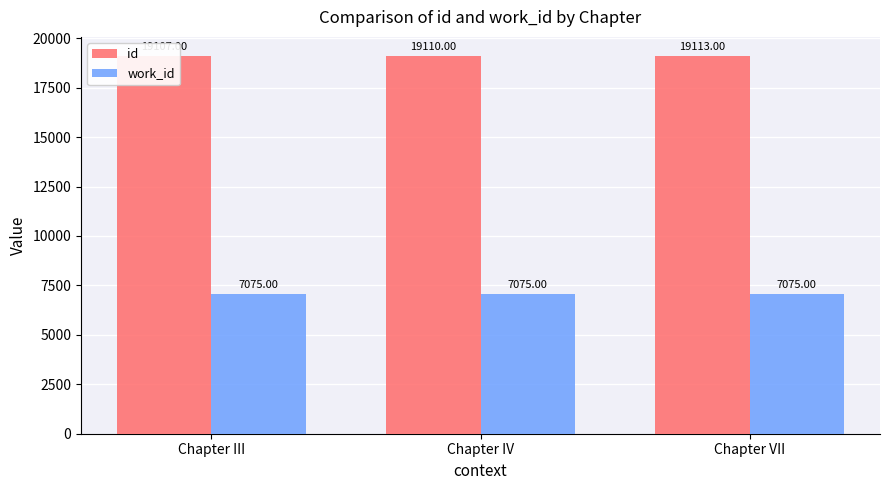

What is the difference between the second highest and minimum values in the id series?

3